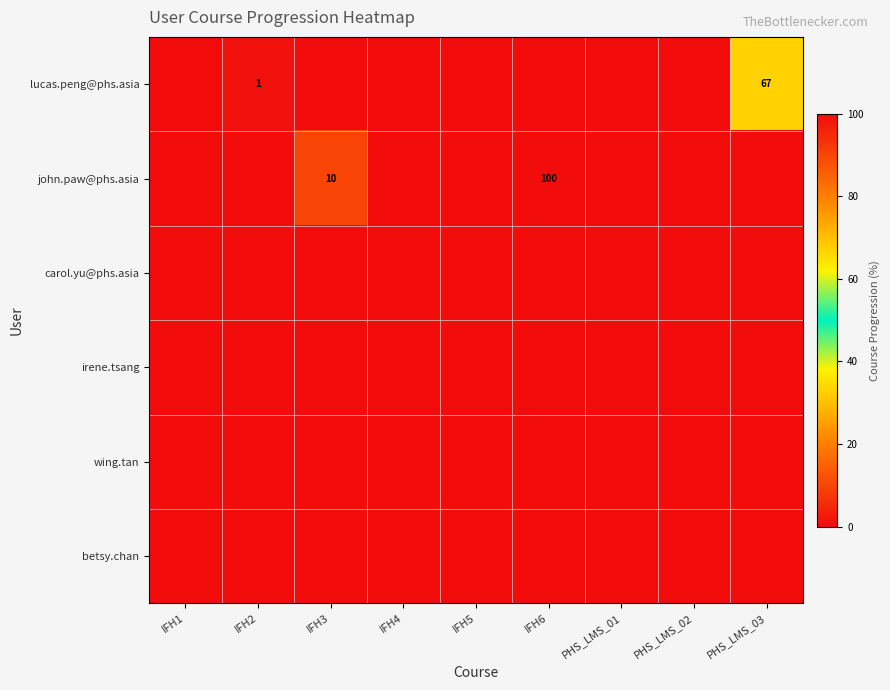

Is it true that john.paw@phs.asia equals 10 at IFH3?

True